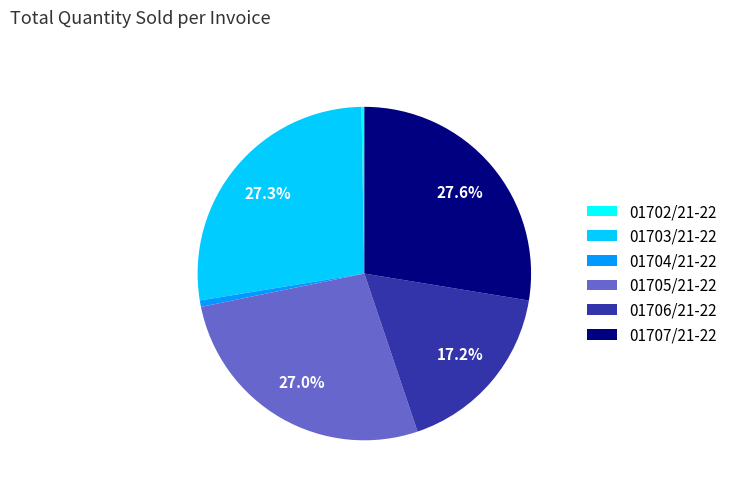

The 01707/21-22 slice represents 28% of the pie. True or false?

True